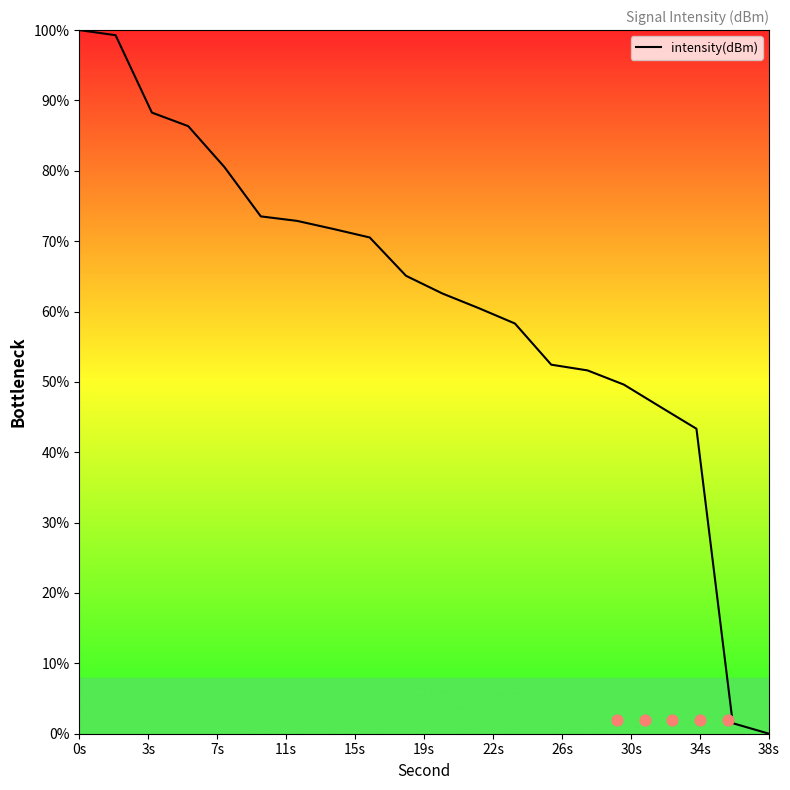

Is it true that intensity(dBm) equals 0.0 at 38s?

True